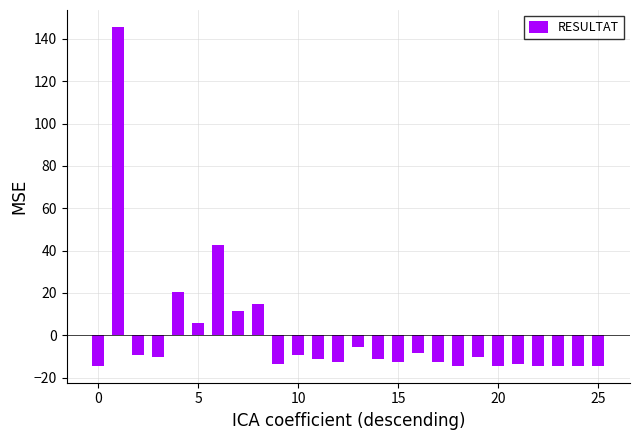

What is the value of the 3rd bar from the left?

-9.4